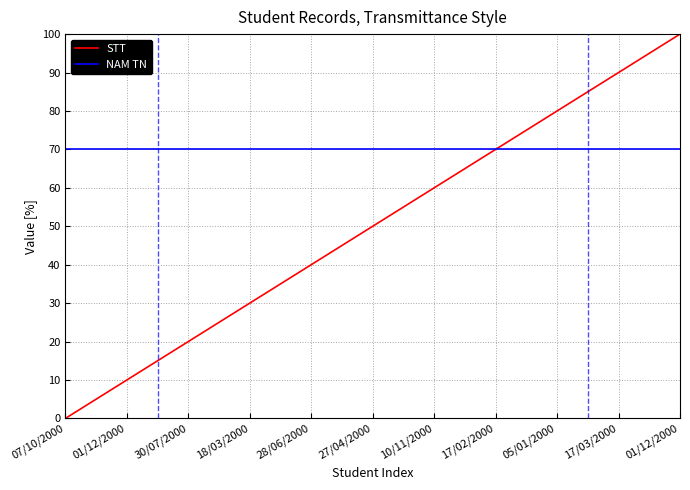

What are all the series names shown in the legend?

STT, NAM TN